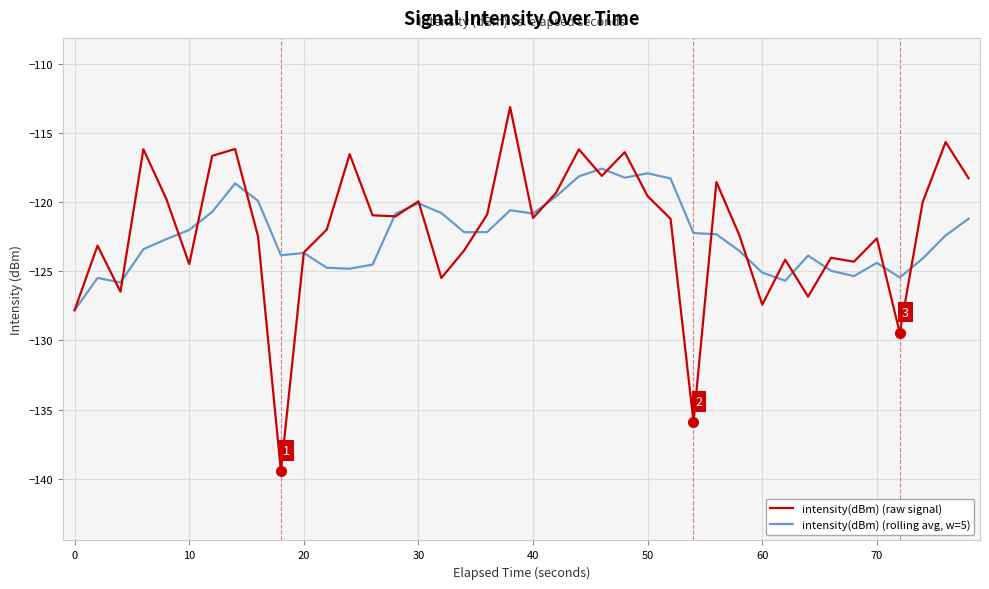

Which series has the largest range (max minus min)?

intensity(dBm) (raw signal)